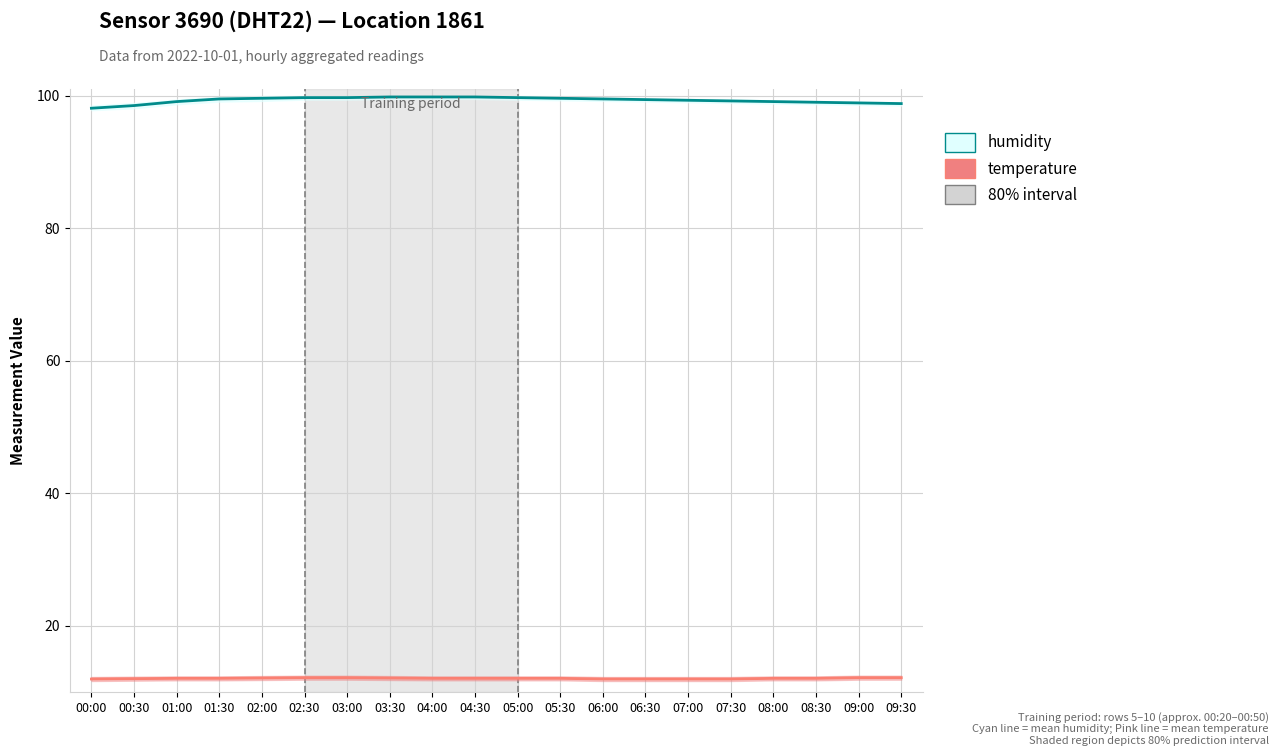

What is the value of the humidity point at the 9th from the left?

99.8